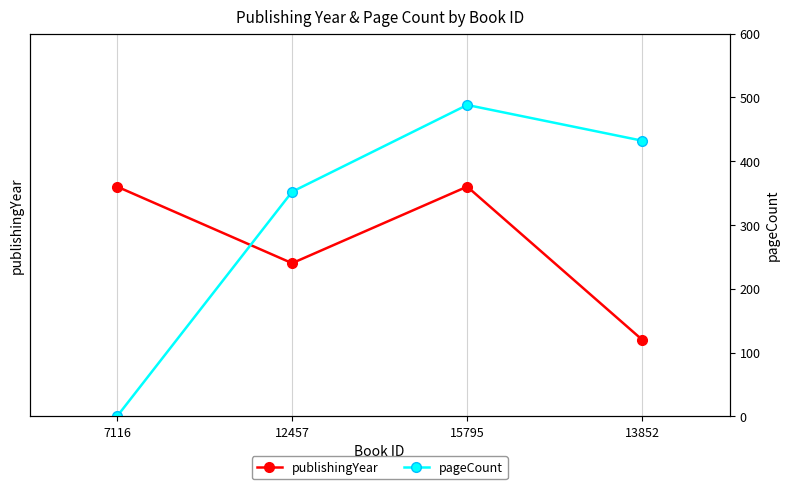

Which has a higher value, 12457 or 13852?

12457